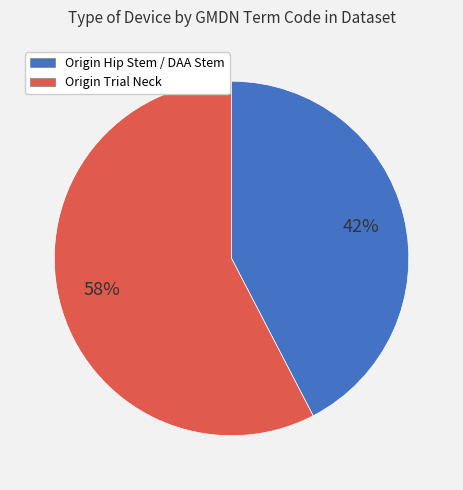

How many segments does this pie chart have?

2